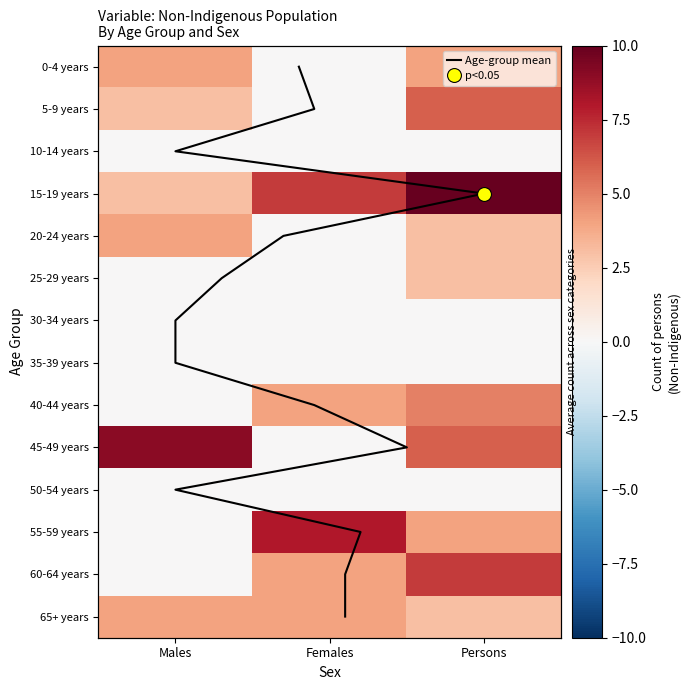

What is the difference between the maximum and minimum values in the 5-9 years series?

6